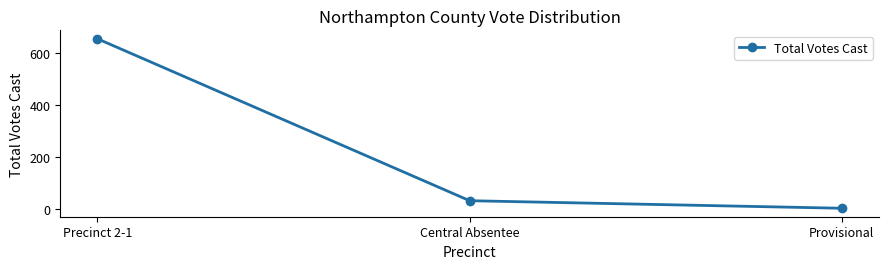

At which category does the chart reach its peak across all series?

Precinct 2-1